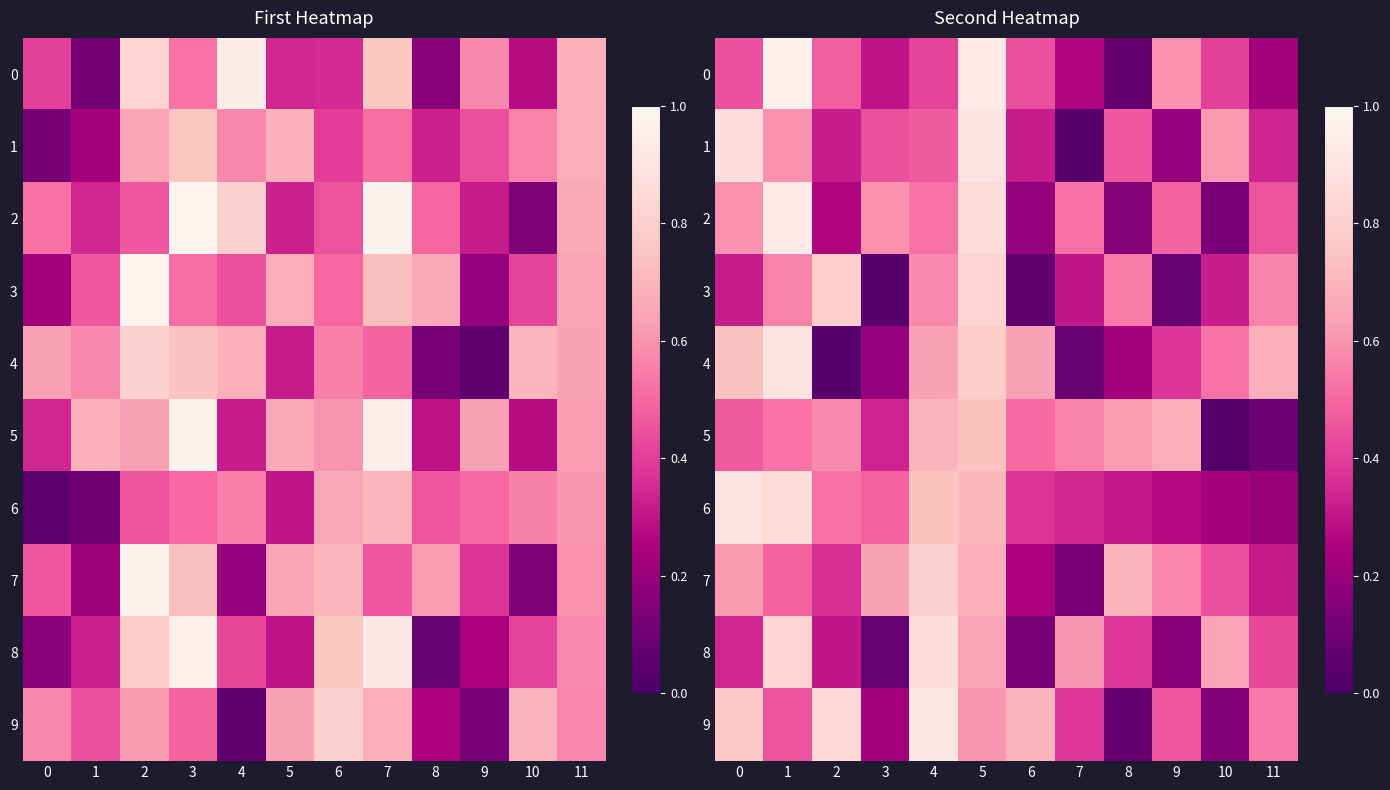

Which category has the lowest value across all series?

10